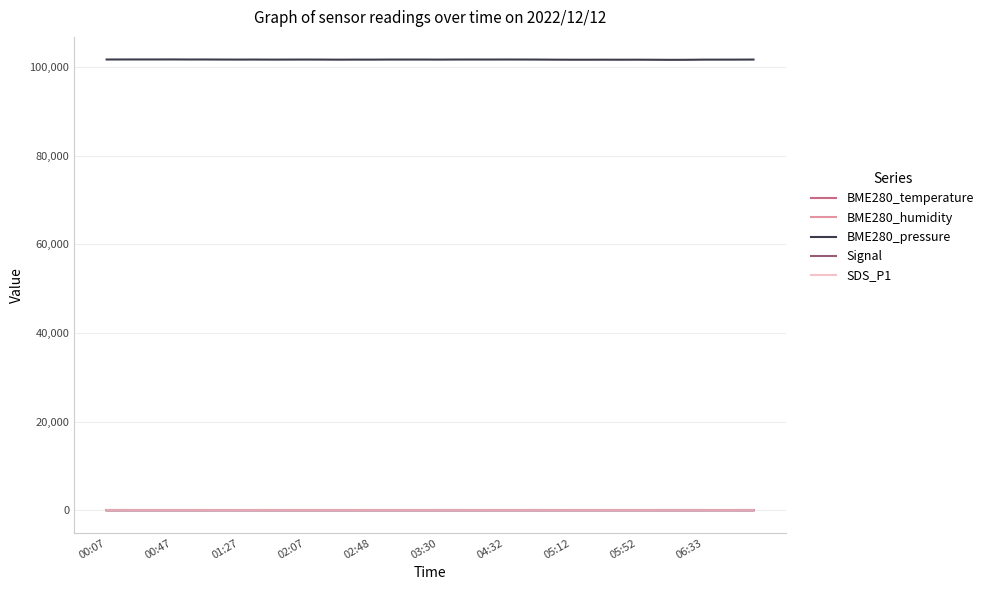

What are all the series names shown in the legend?

BME280_temperature, BME280_humidity, BME280_pressure, Signal, SDS_P1